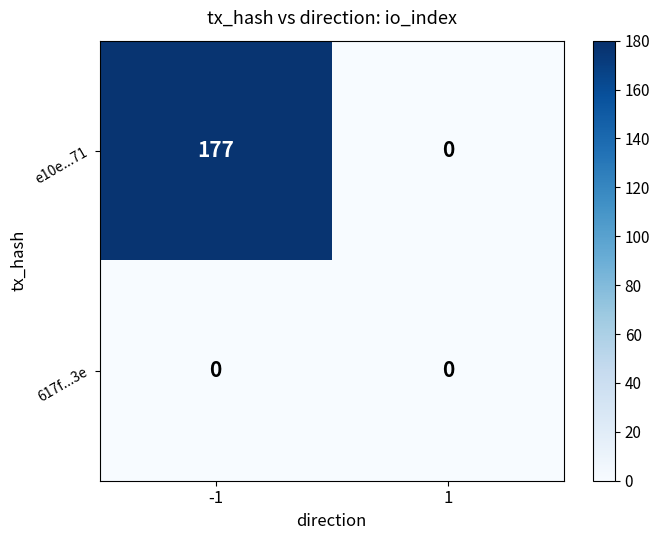

Which series has the largest range (max minus min)?

e10e...71